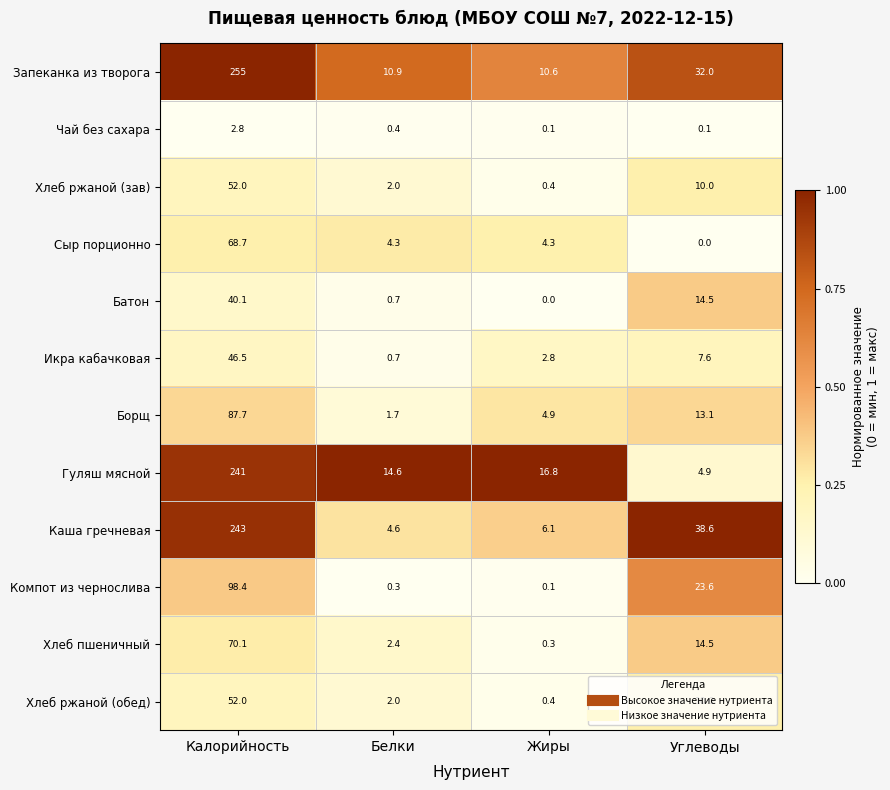

What is the spread (max minus min) of values at Углеводы?

38.6